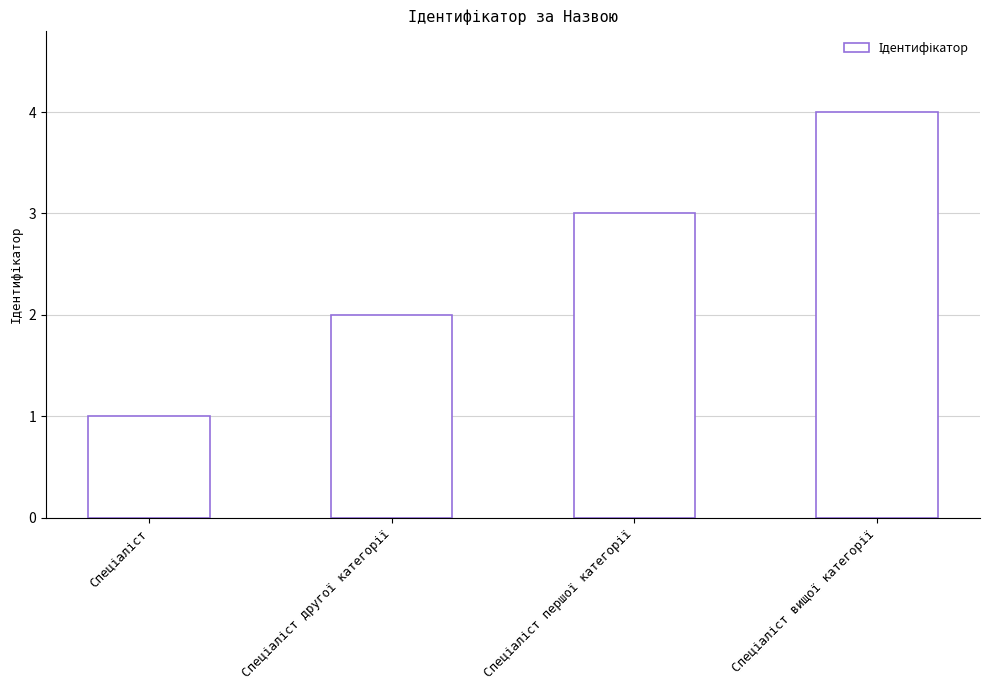

What is the difference between the second highest and second lowest values?

1